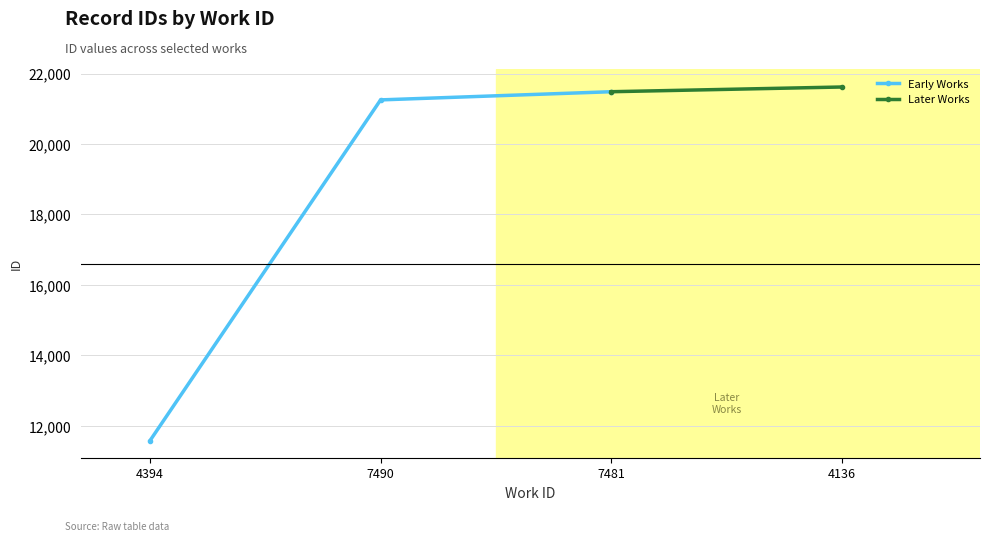

What is the approximate value at 7490?

21254